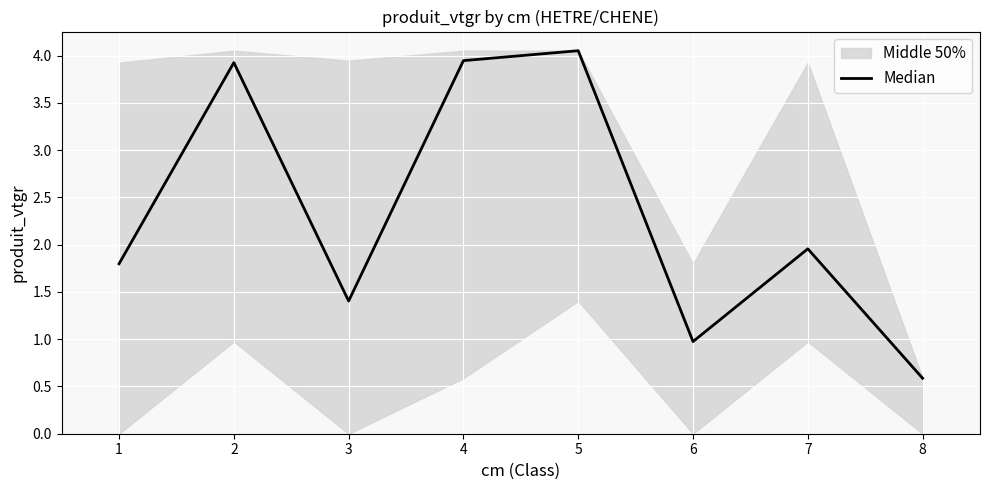

At which label does Median reach its peak?

5